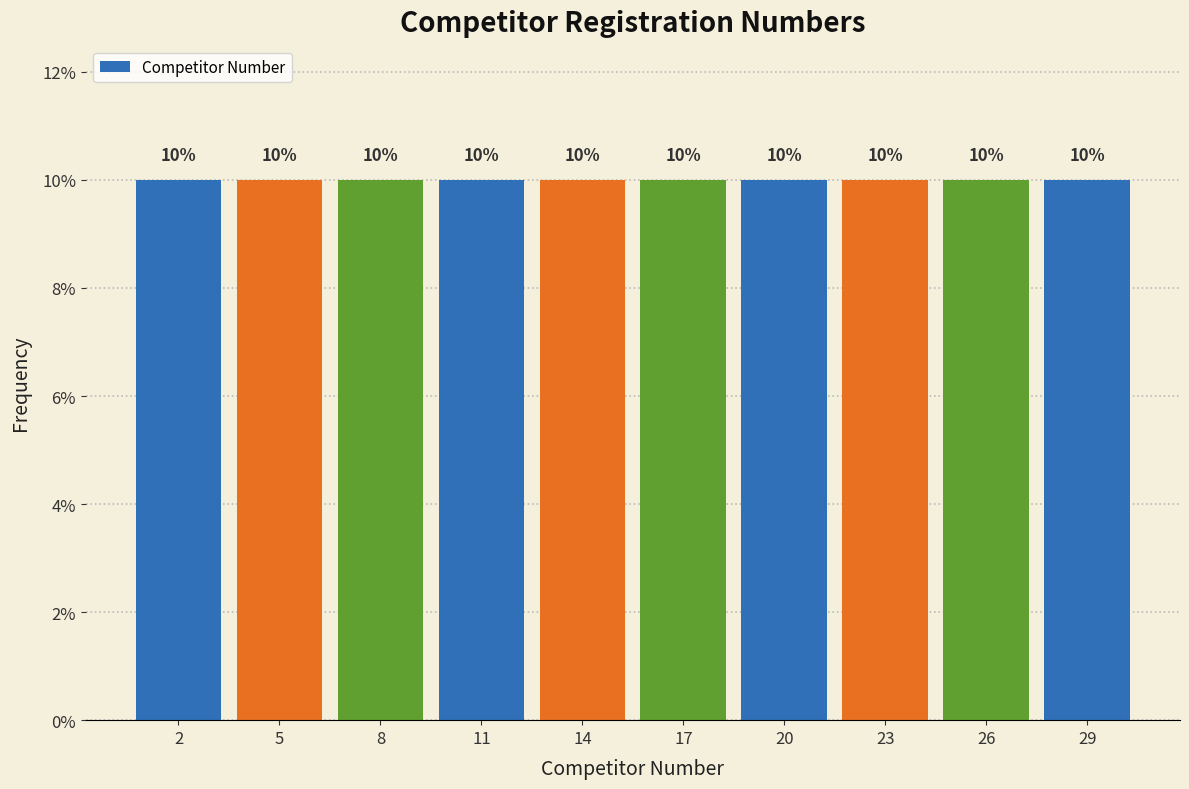

Reading left to right, list every bar in this chart as the range it spans on the x-axis followed by its height.

0.5 to 3.5: 10
3.5 to 6.5: 10
6.5 to 9.5: 10
9.5 to 12.5: 10
12.5 to 15.5: 10
15.5 to 18.5: 10
18.5 to 21.5: 10
21.5 to 24.5: 10
24.5 to 27.5: 10
27.5 to 30.5: 10